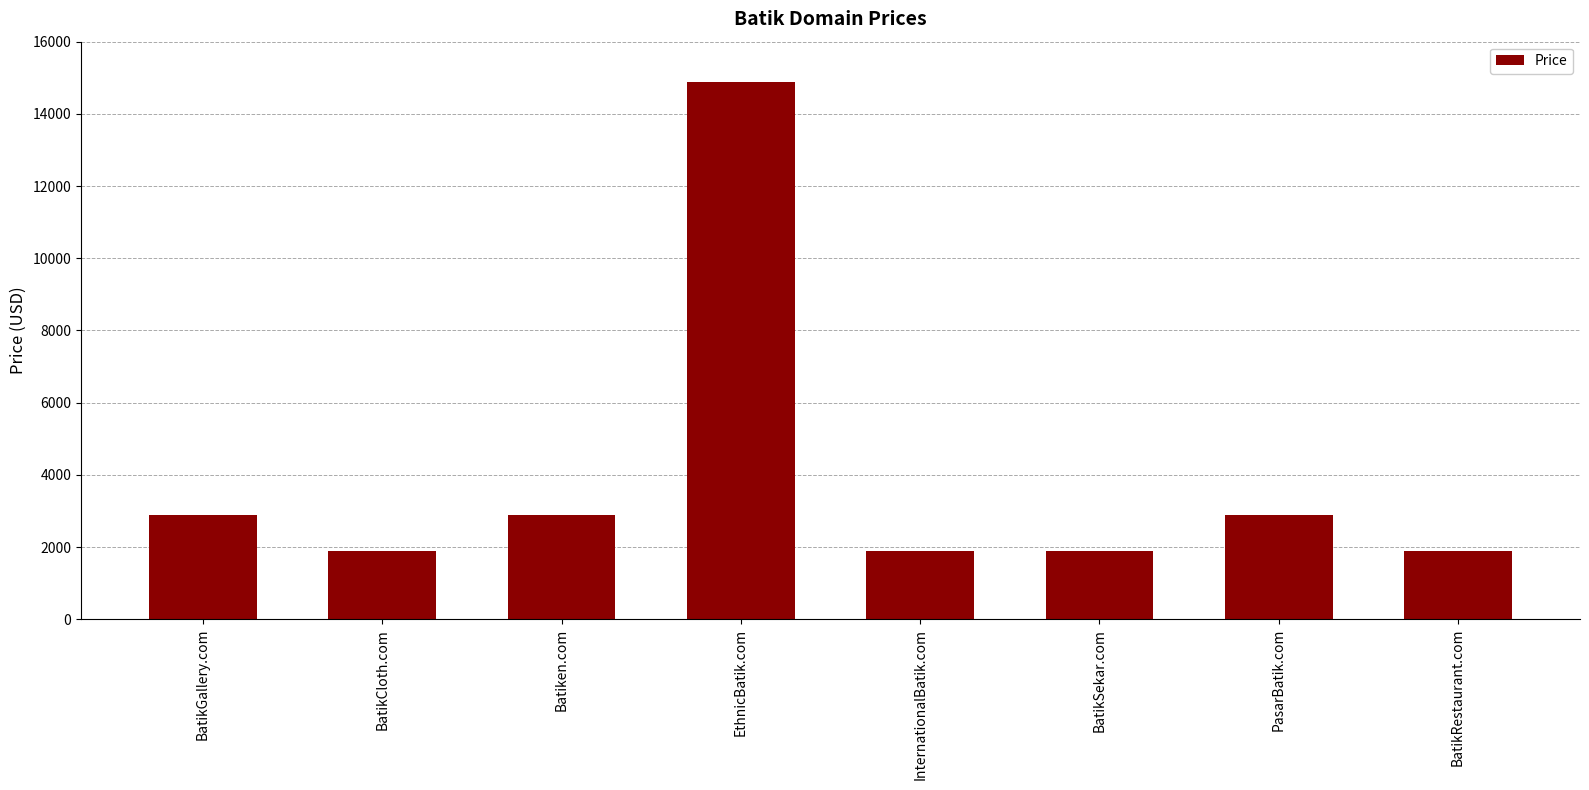

Reading left to right, extract all data points from this chart.

2888	1888	2888	14888	1888	1888	2888	1888